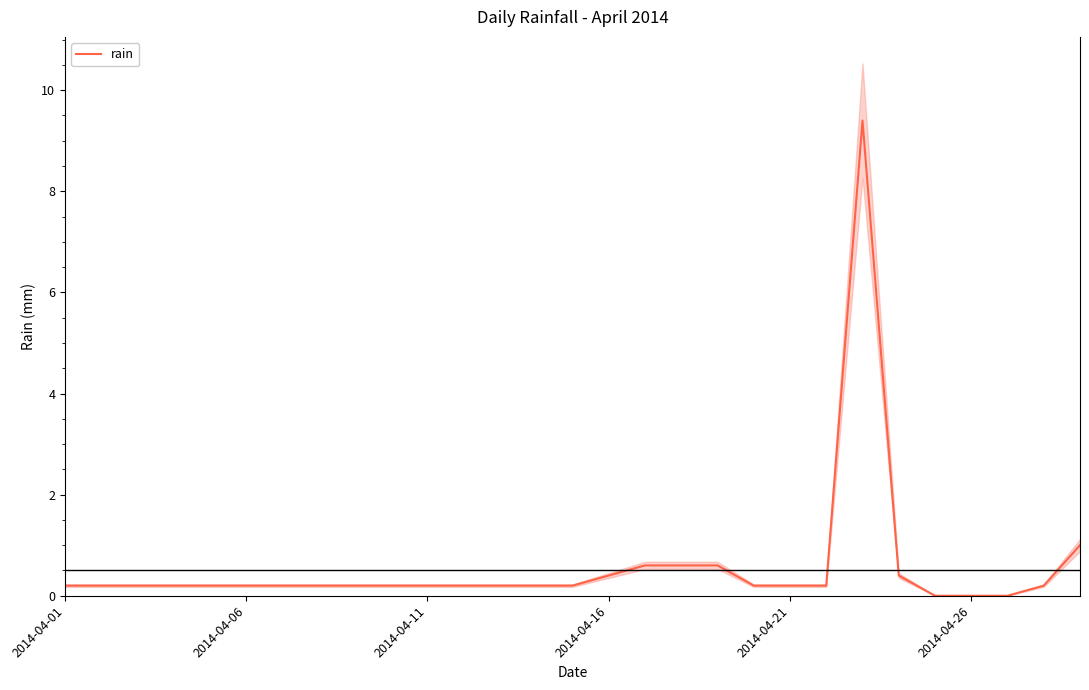

How many series are shown in this chart?

1